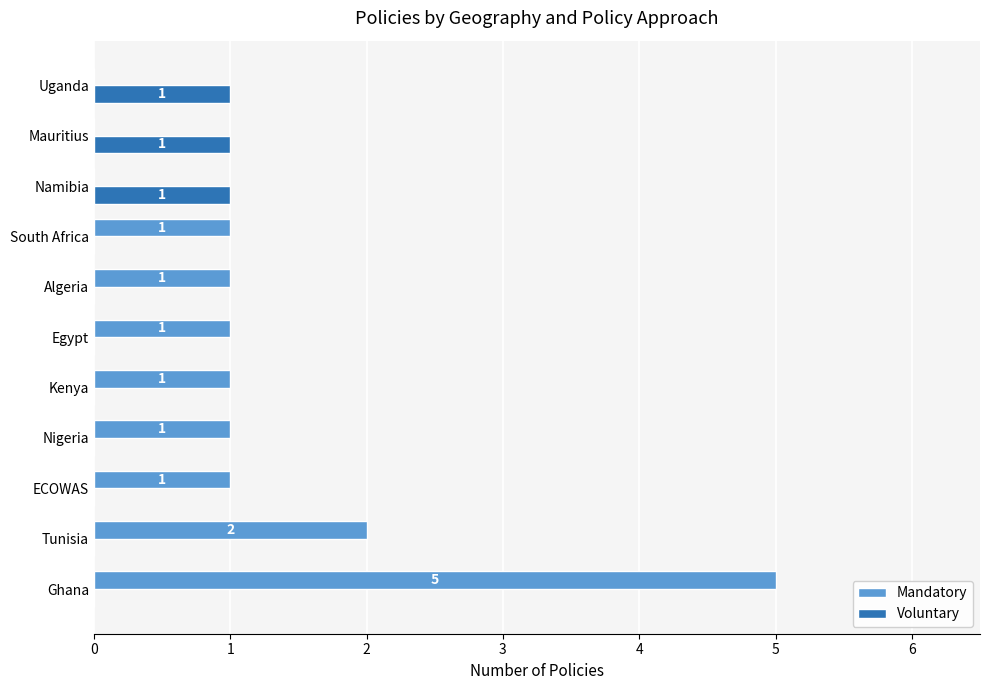

True or false: Mandatory has a value of 2 at Algeria.

False